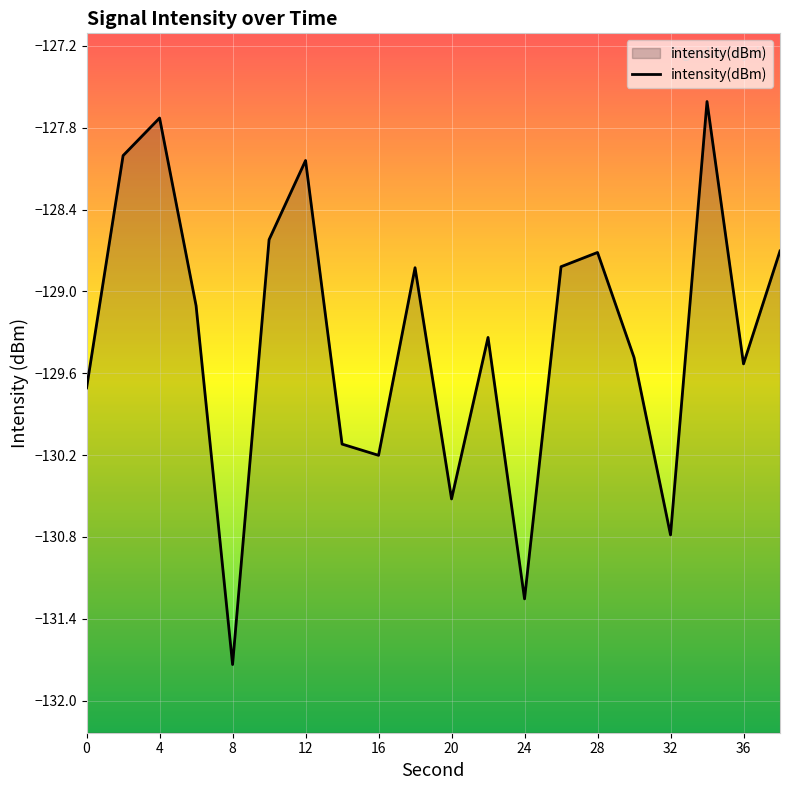

How many interior local valleys (lower than both neighbors) does the data have?

6